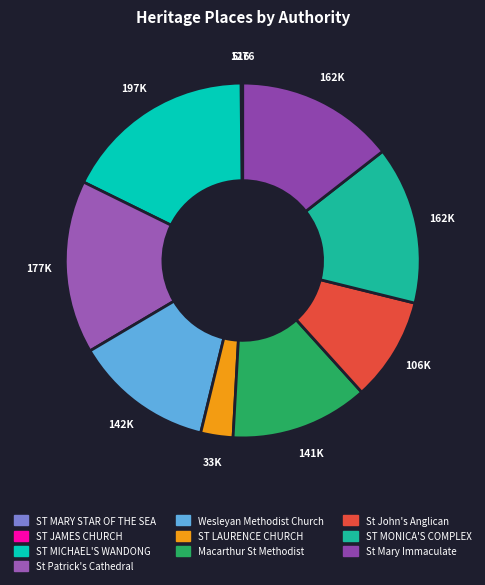

What is the ratio of the value at St Patrick's Cathedral to the value at ST MICHAEL'S WANDONG?

0.9